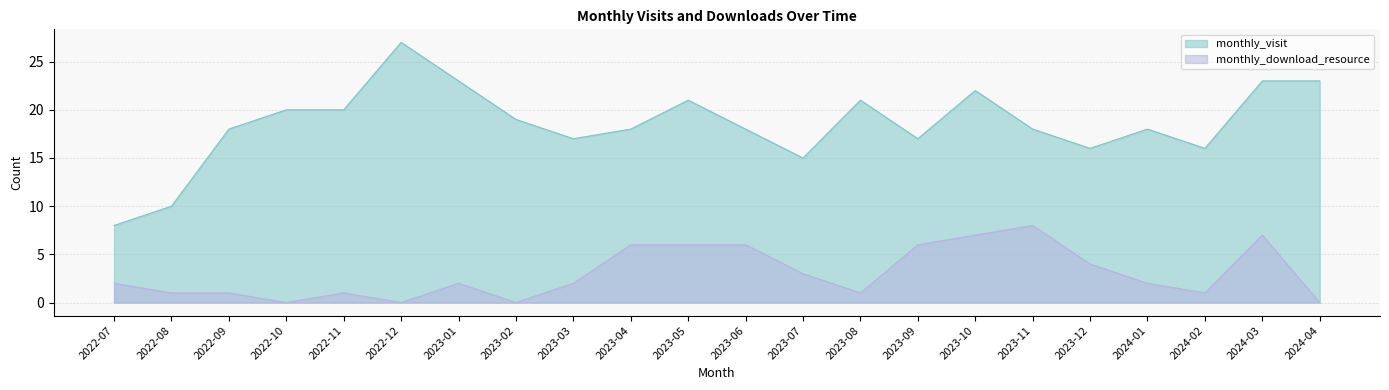

At how many categories does at least one series exceed 26?

1